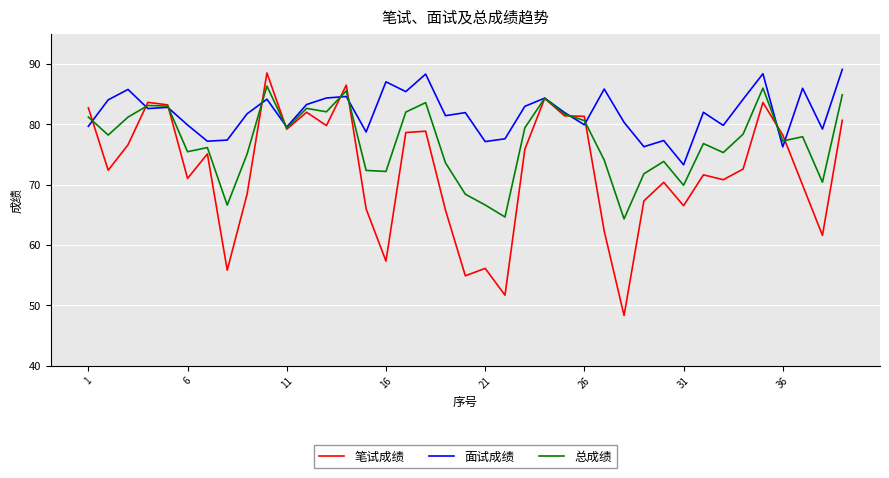

Which series has the widest spread of values?

笔试成绩